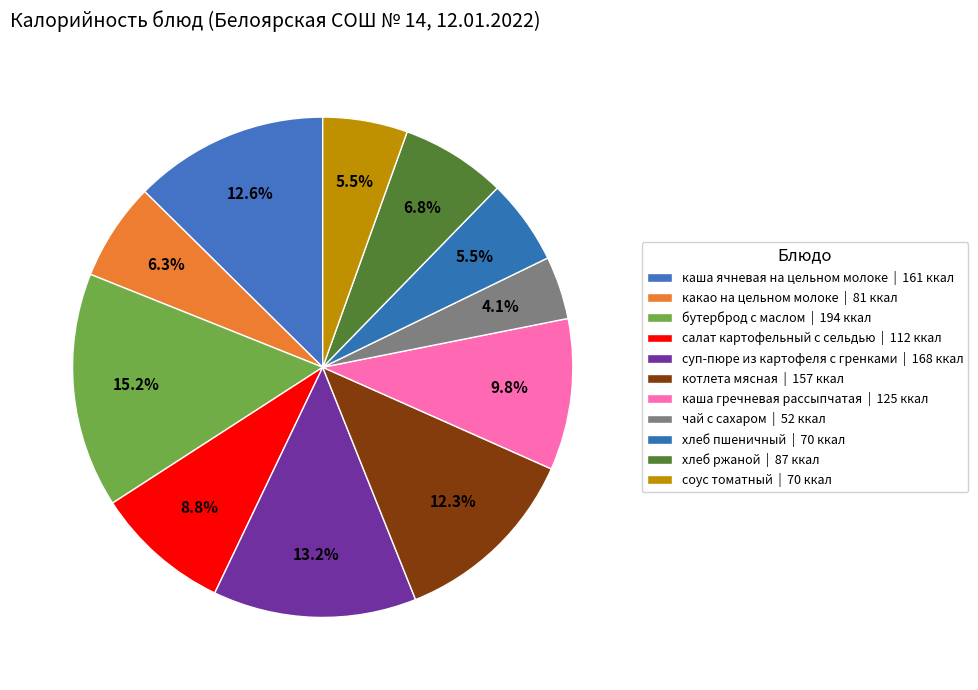

Which category has the biggest portion of the pie?

бутерброд с маслом